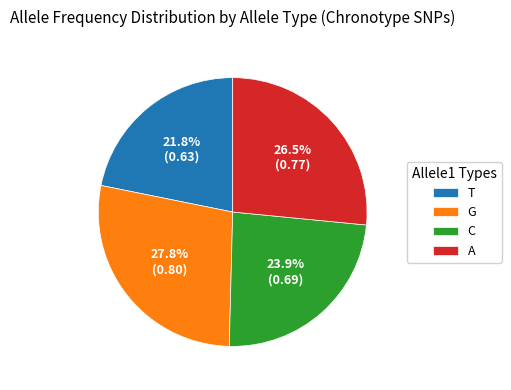

Is it true that C is 29% of the pie?

False